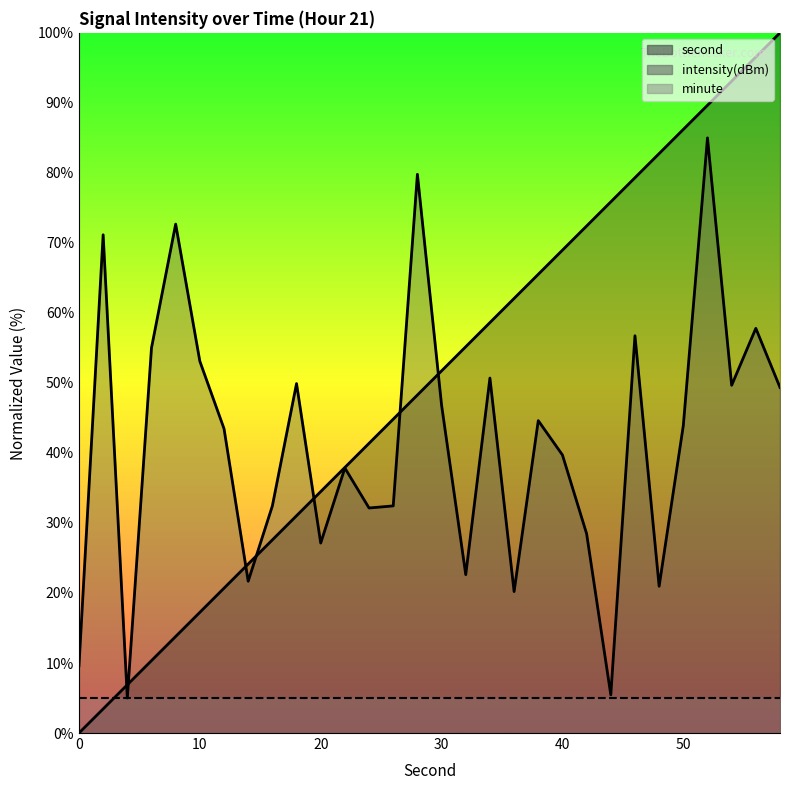

Which series has the largest range (max minus min)?

second